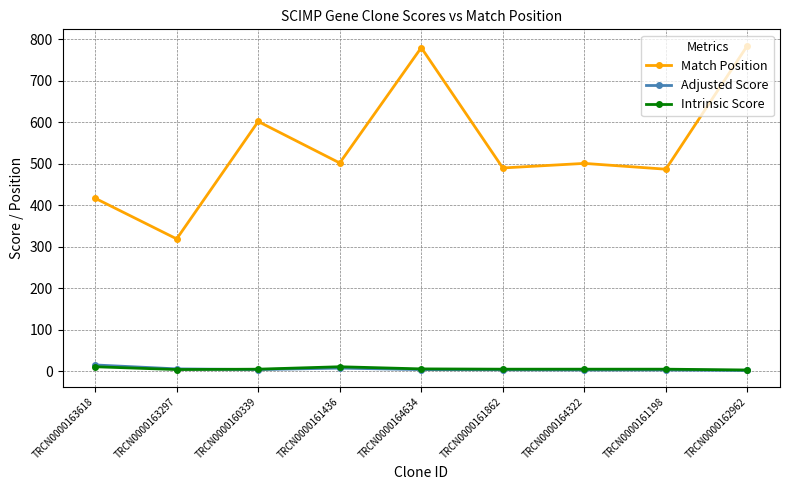

True or false: Intrinsic Score has more than 0 interior local peaks.

True